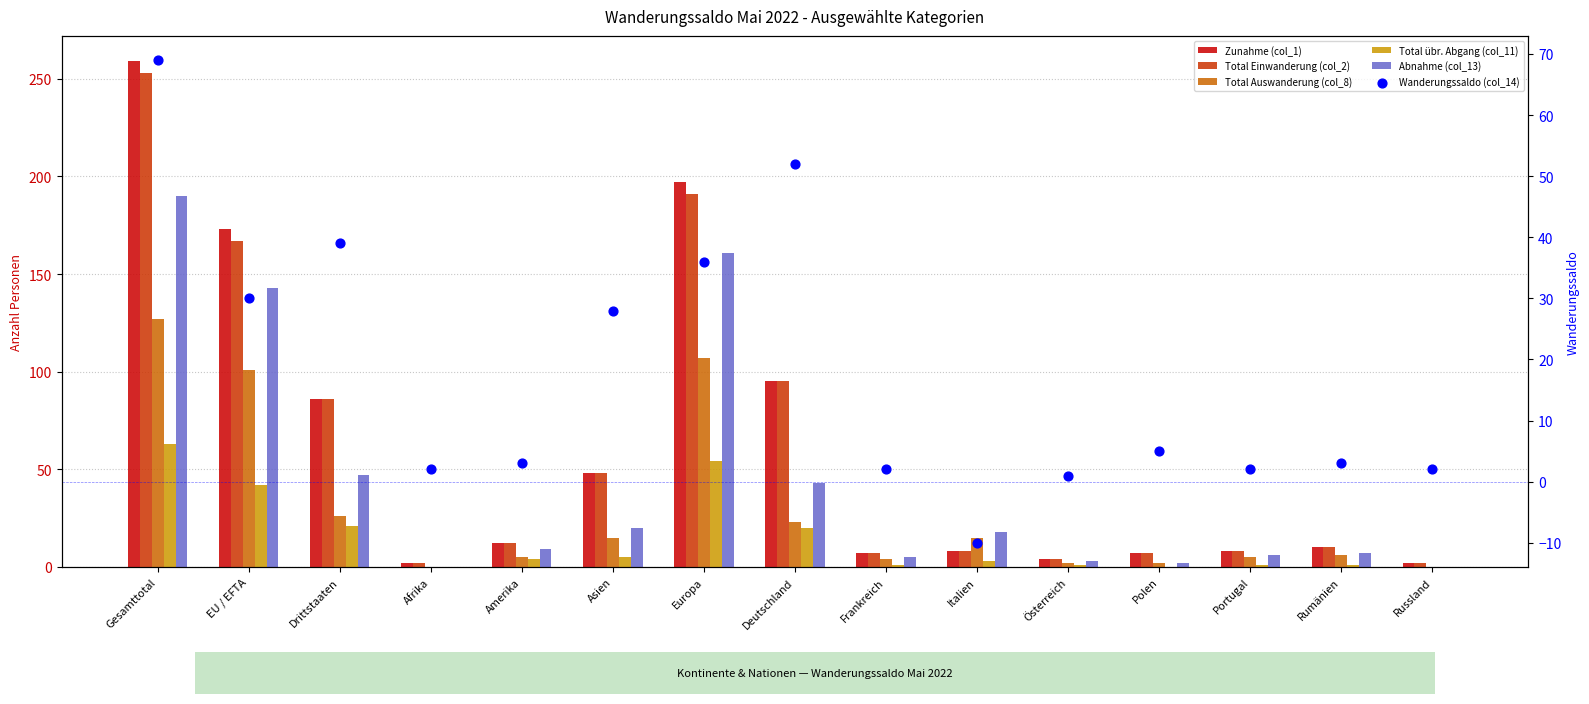

At how many categories does at least one series exceed 60?

5